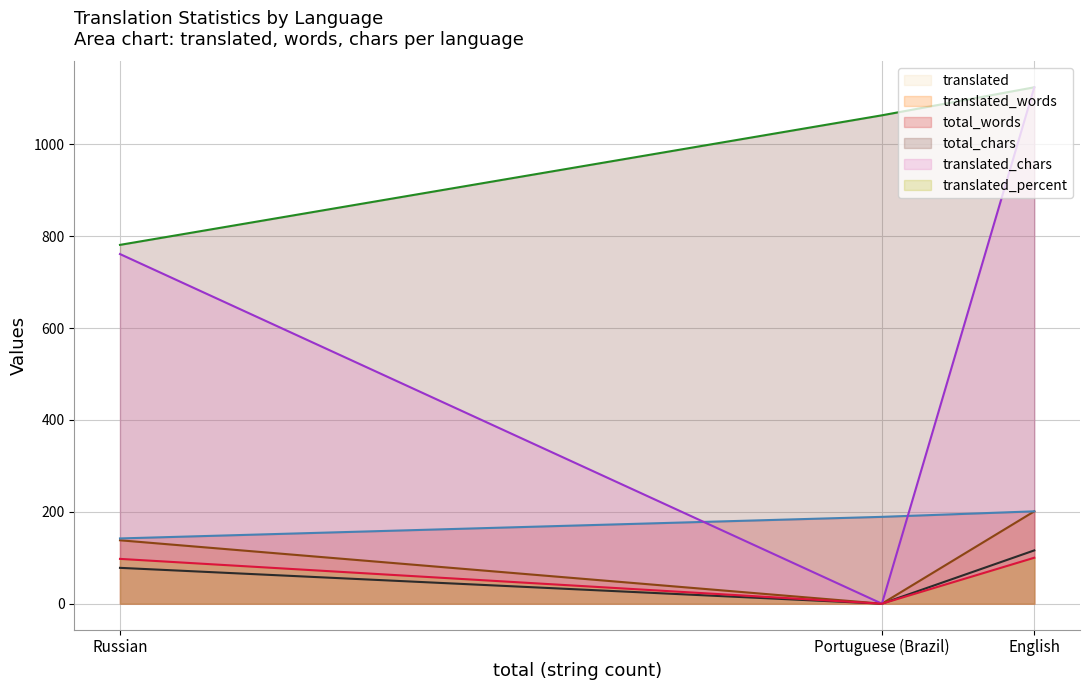

How many values in the total_chars series exceed 1063?

1